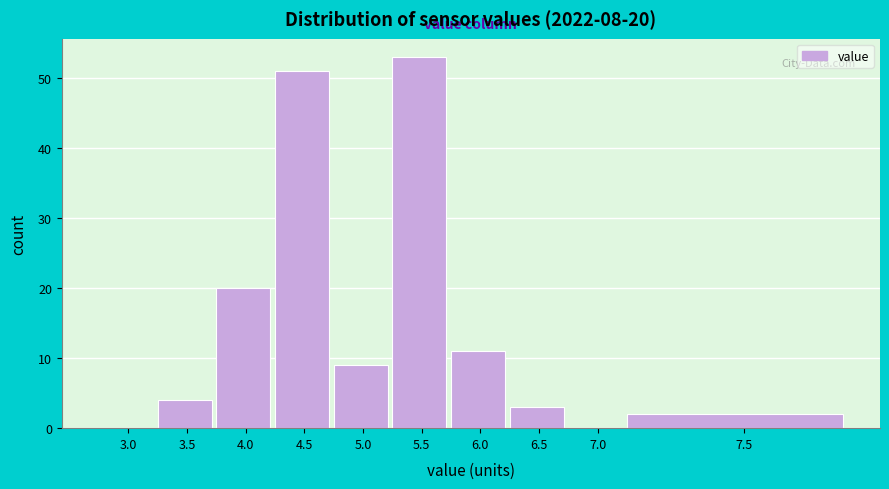

Reading left to right, extract all data points from this chart.

3.0=0	3.5=4	4.0=20	4.5=51	5.0=9	5.5=53	6.0=11	6.5=3	7.0=0	7.5=2